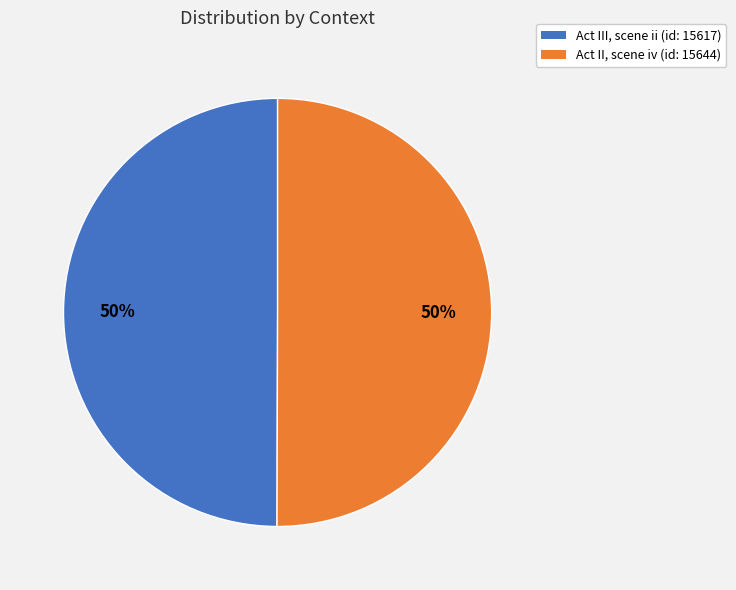

To the nearest percent, what is the combined percentage of Act II, scene iv (id: 15644) and Act III, scene ii (id: 15617)?

100%